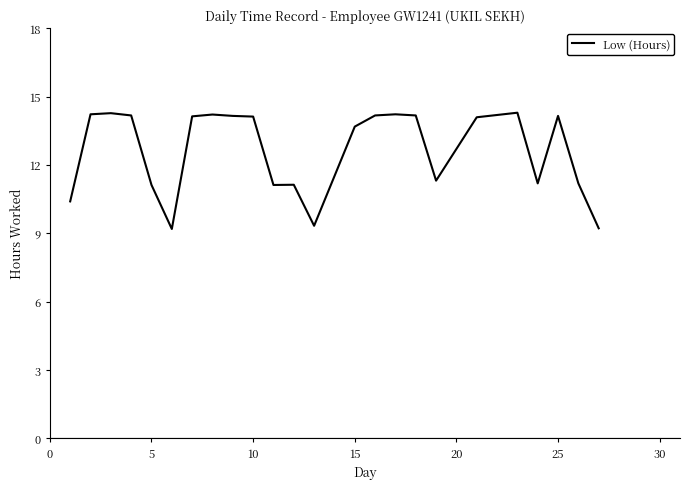

What is the smallest value displayed?

9.2